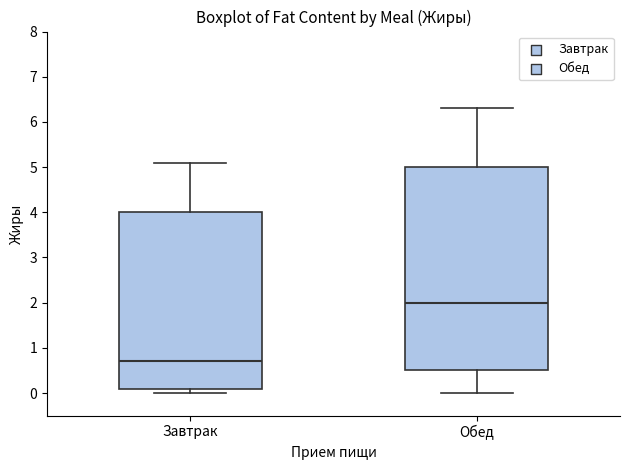

Reading left to right, read every box against the y-axis: the position of its median line, the range the box covers, and the ends of its whiskers. The values are not printed on the chart, so give them approximately, as read against the axis.

Завтрак: median 0.7, box 0.1 to 4.0, whiskers 0.0 to 5.1
Обед: median 2.0, box 0.5 to 5.0, whiskers 0.0 to 6.3